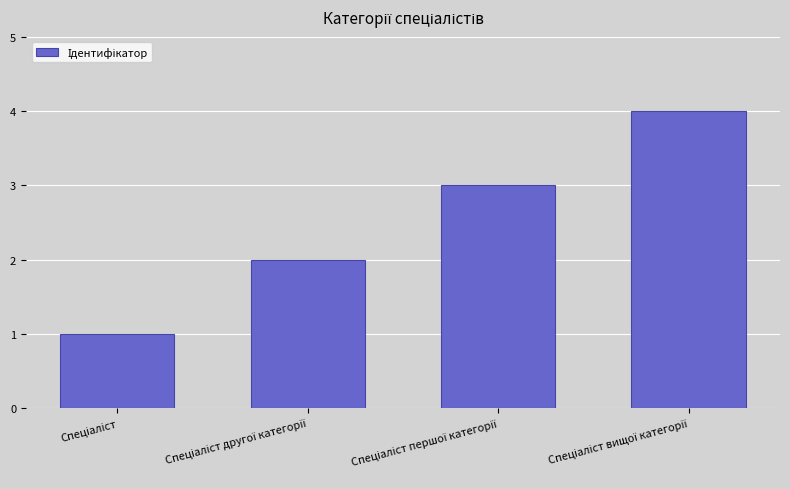

Count the number of data series in this chart.

1